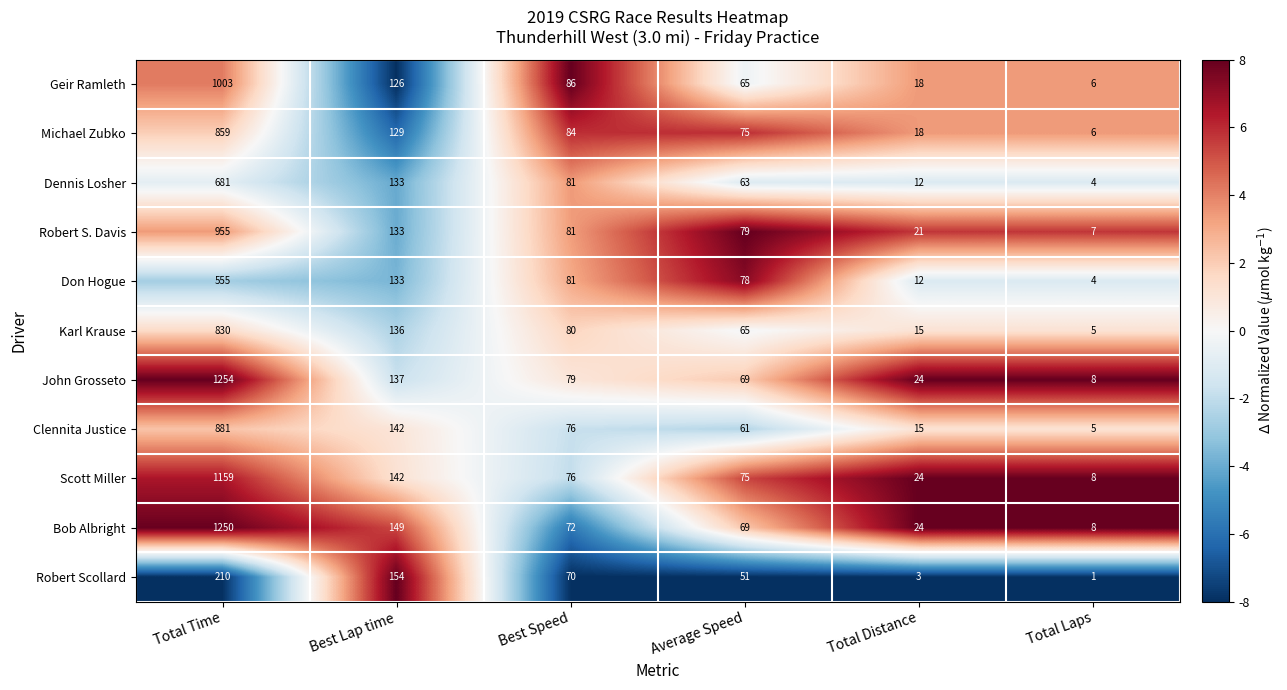

At which label does Dennis Losher reach its minimum?

Total Laps